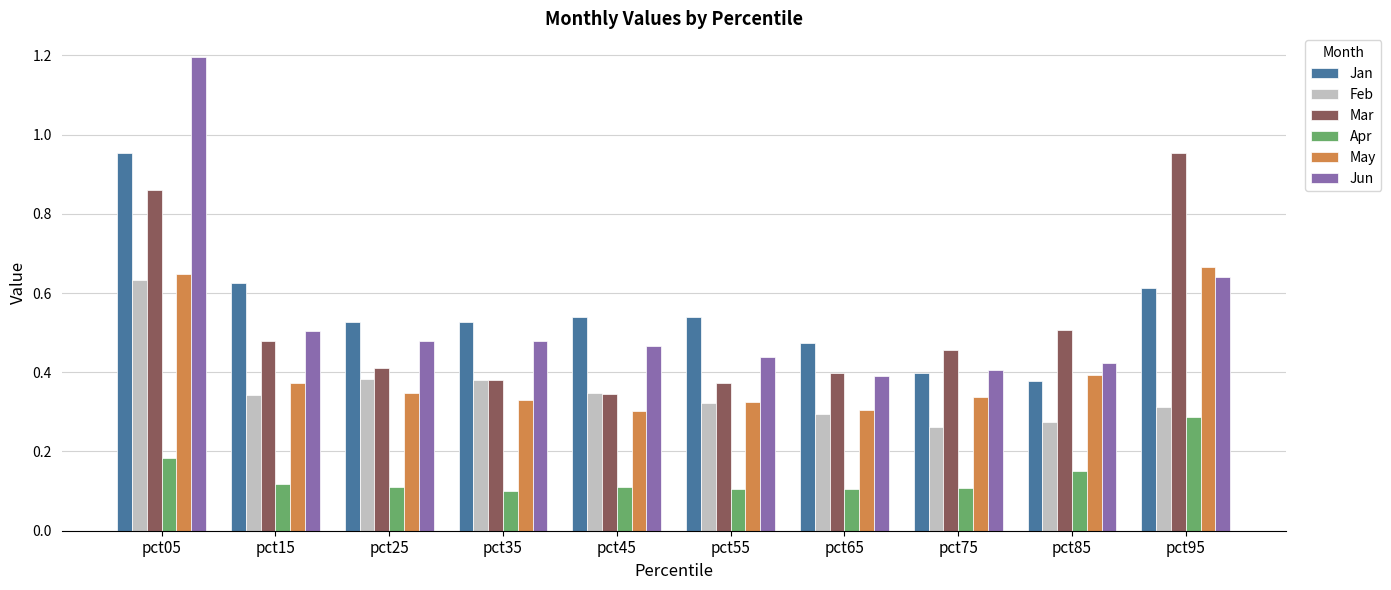

Which series has the largest total across all categories?

Jan